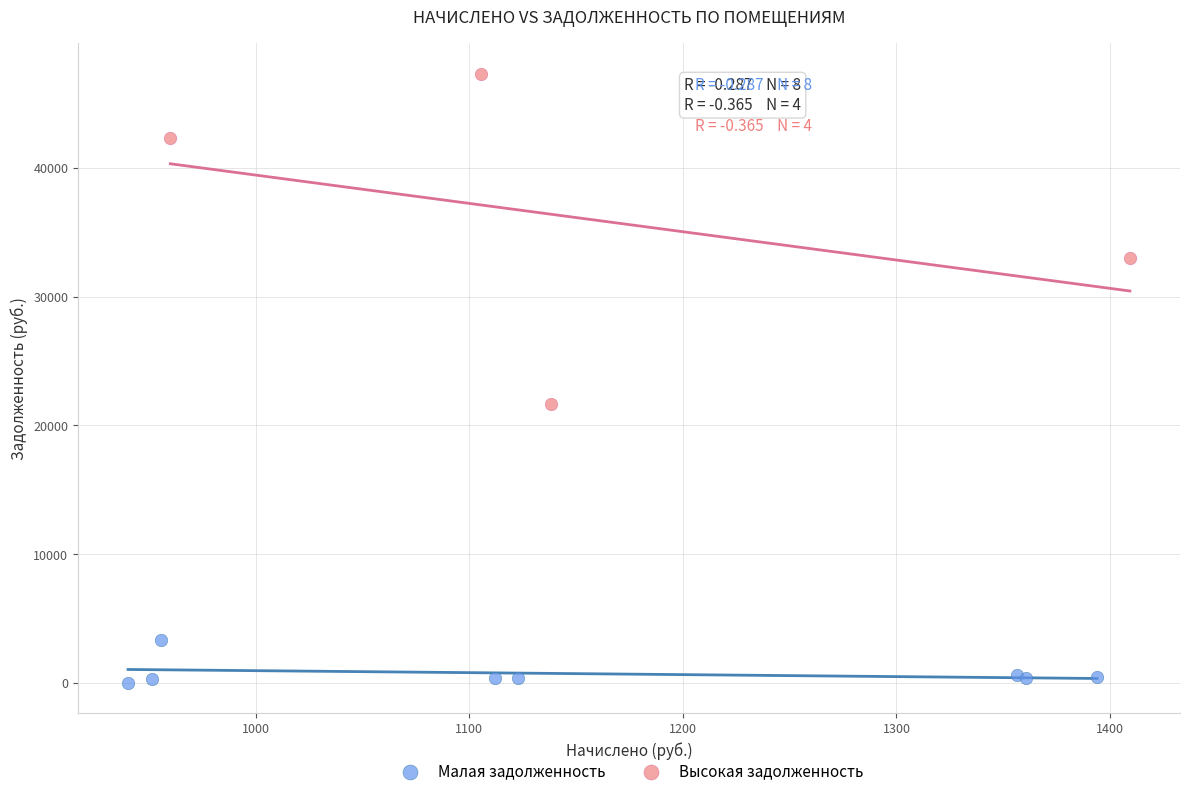

Which series has the widest spread of Y values?

Высокая задолженность